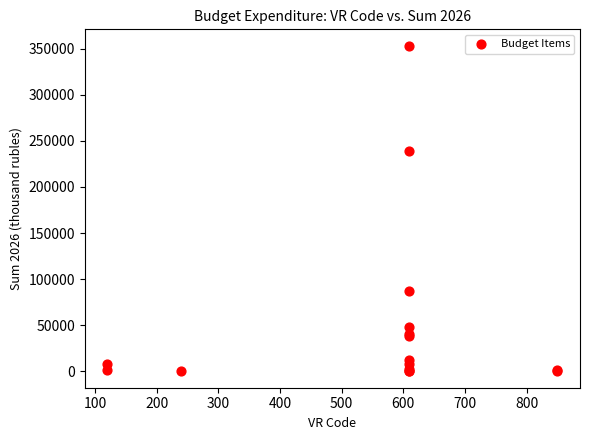

What Y value in the scatter plot is closest to 176575?

238646.2